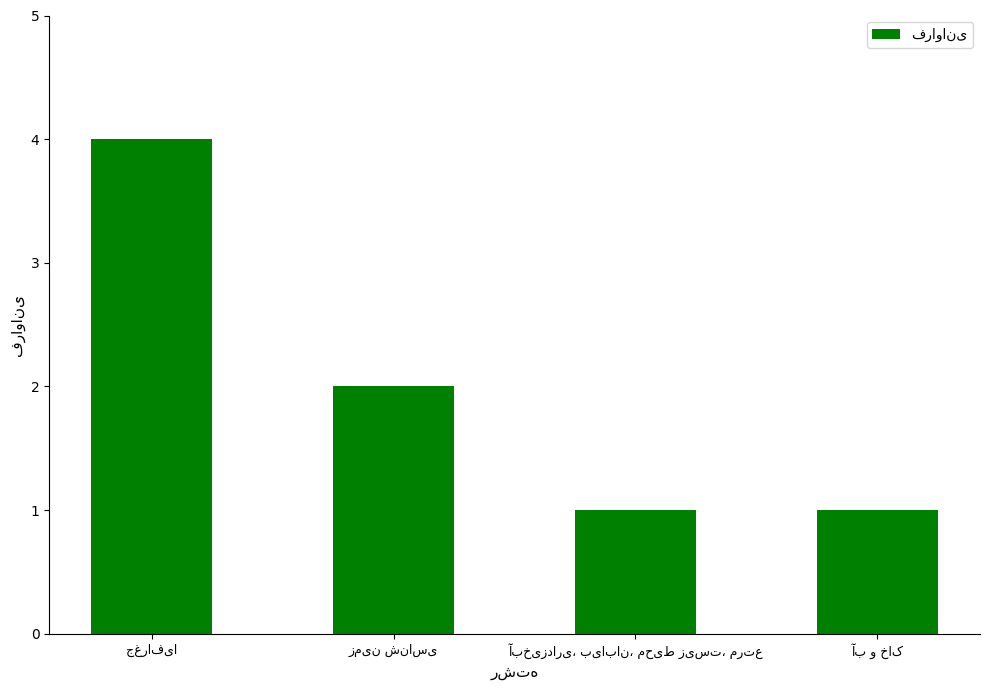

Are the bars grouped side by side (vs. stacked)?

No